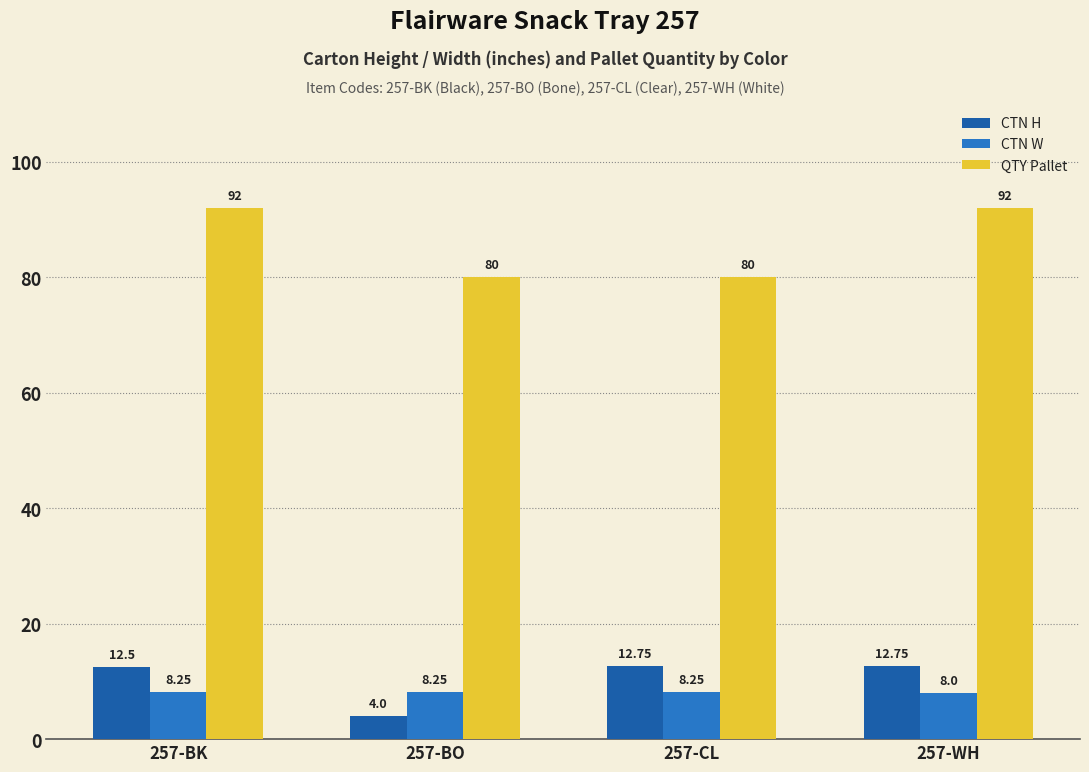

Which series has the largest range (max minus min)?

QTY Pallet